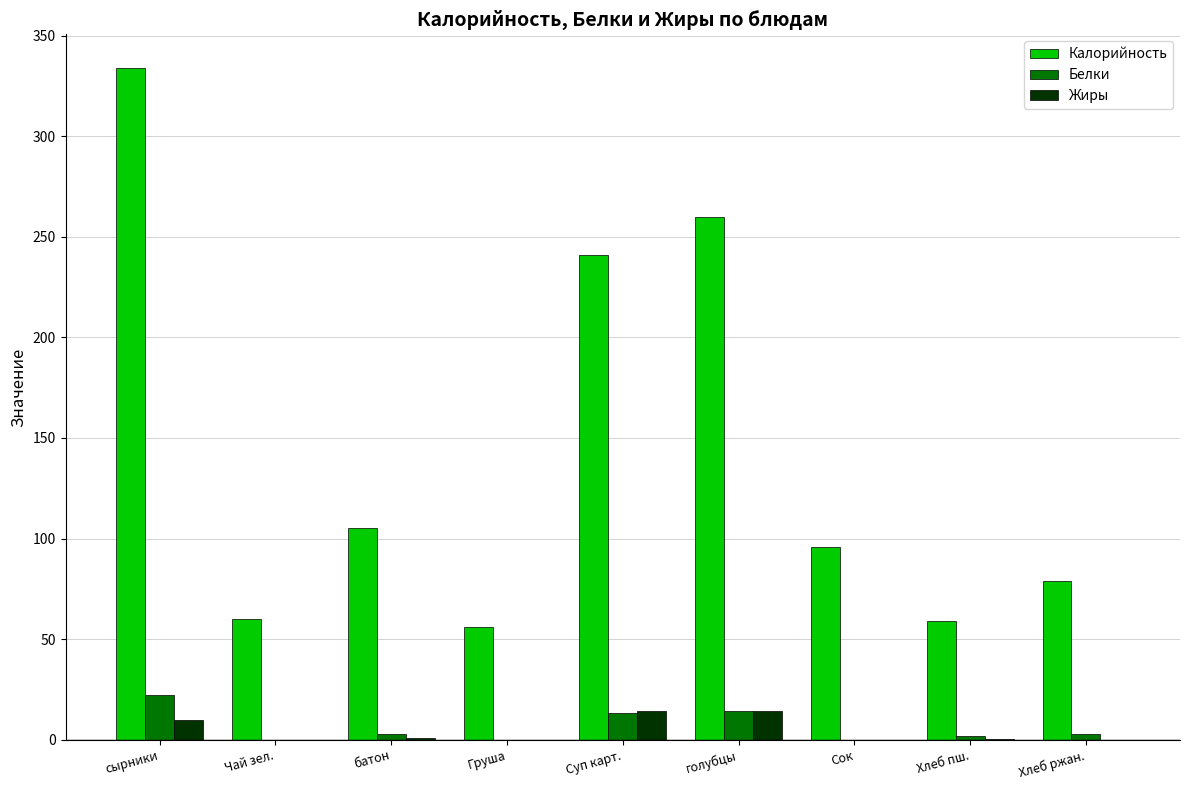

How many groups of bars are there?

9